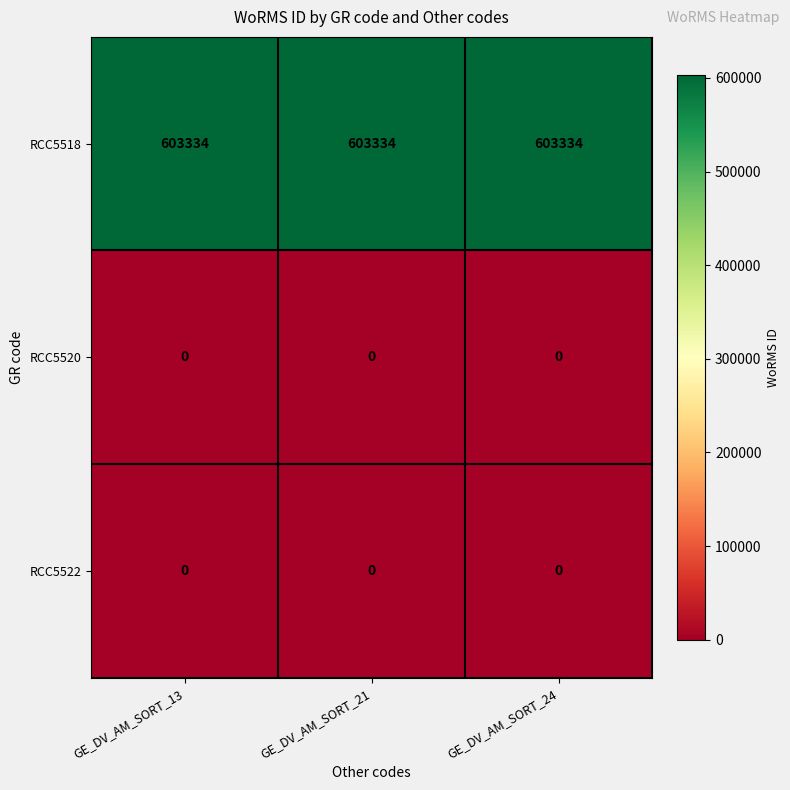

What is the spread (max minus min) of values at GE_DV_AM_SORT_21?

603334